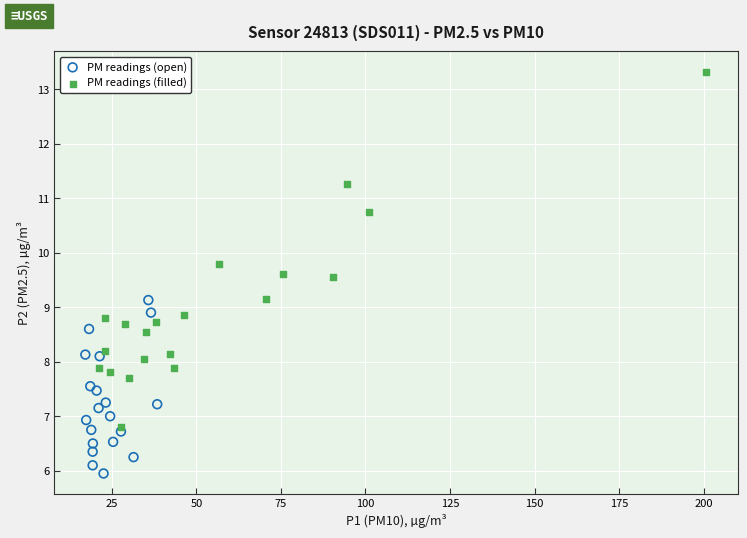

Which series has the largest Y range (max minus min)?

PM readings (filled)